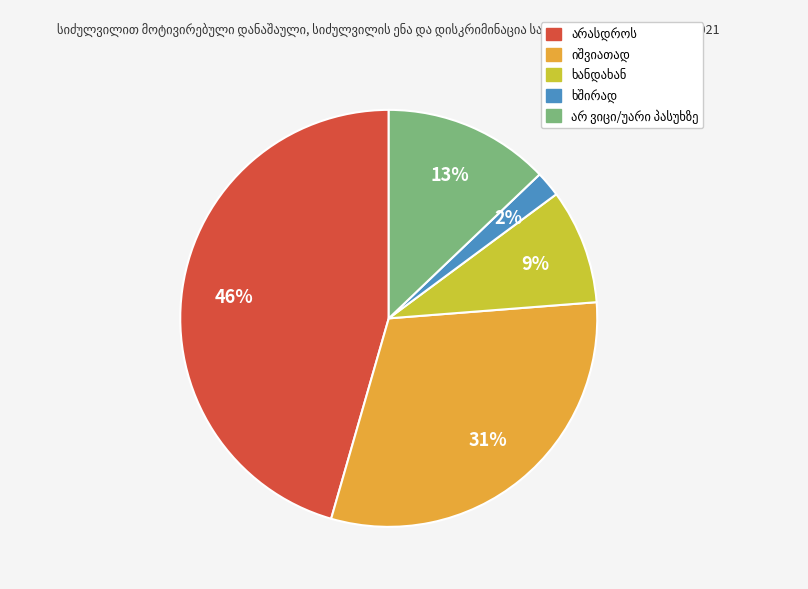

To the nearest percent, what is the average slice percentage?

20%